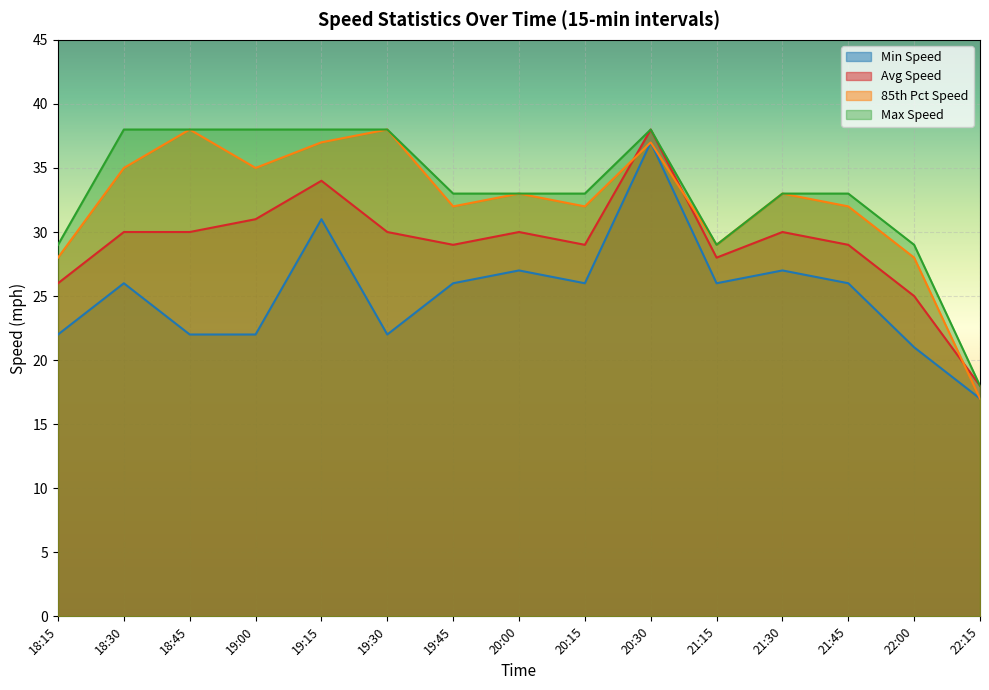

Where is the first local maximum for 85th Pct Speed?

18:45